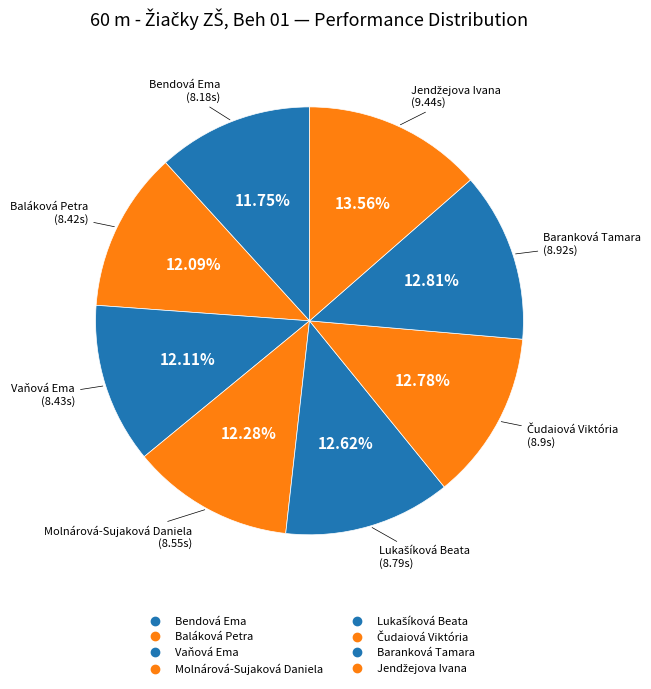

Count the number of slices in the pie.

8